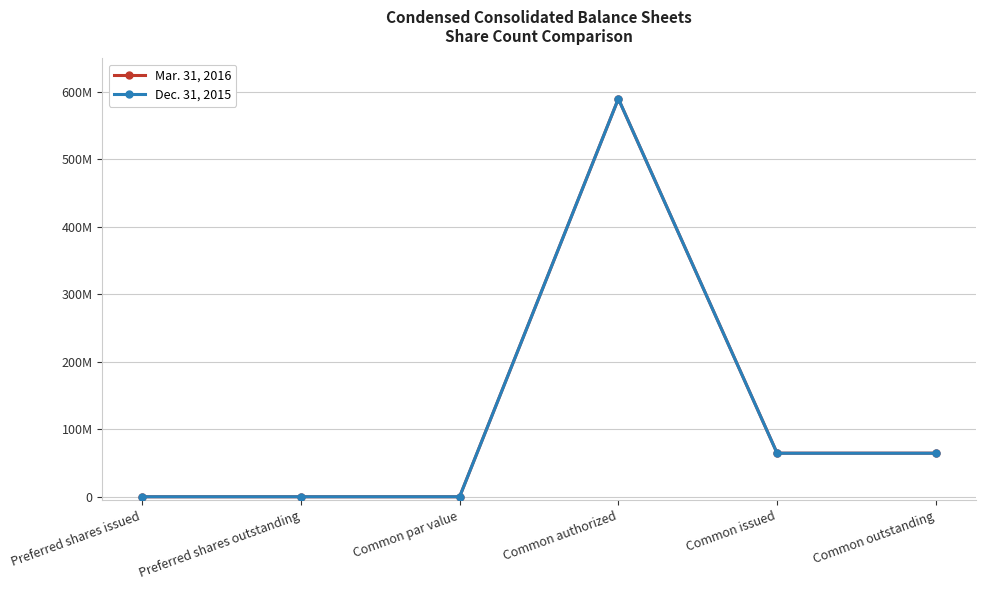

Does the chart have visible grid lines?

Yes